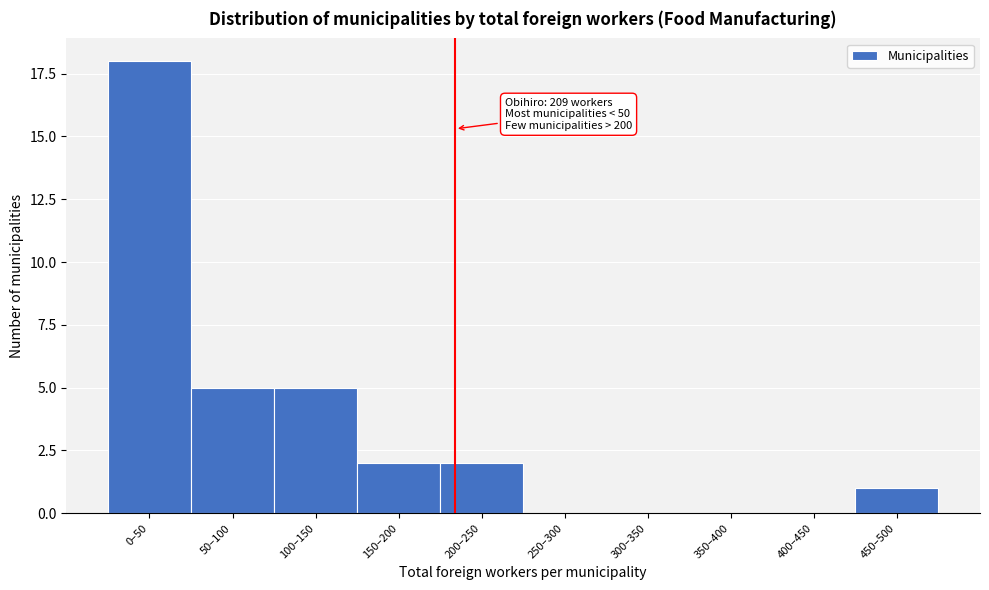

Reading left to right, extract all data points from this chart.

0–50=18	50–100=5	100–150=5	150–200=2	200–250=2	250–300=0	300–350=0	350–400=0	400–450=0	450–500=1